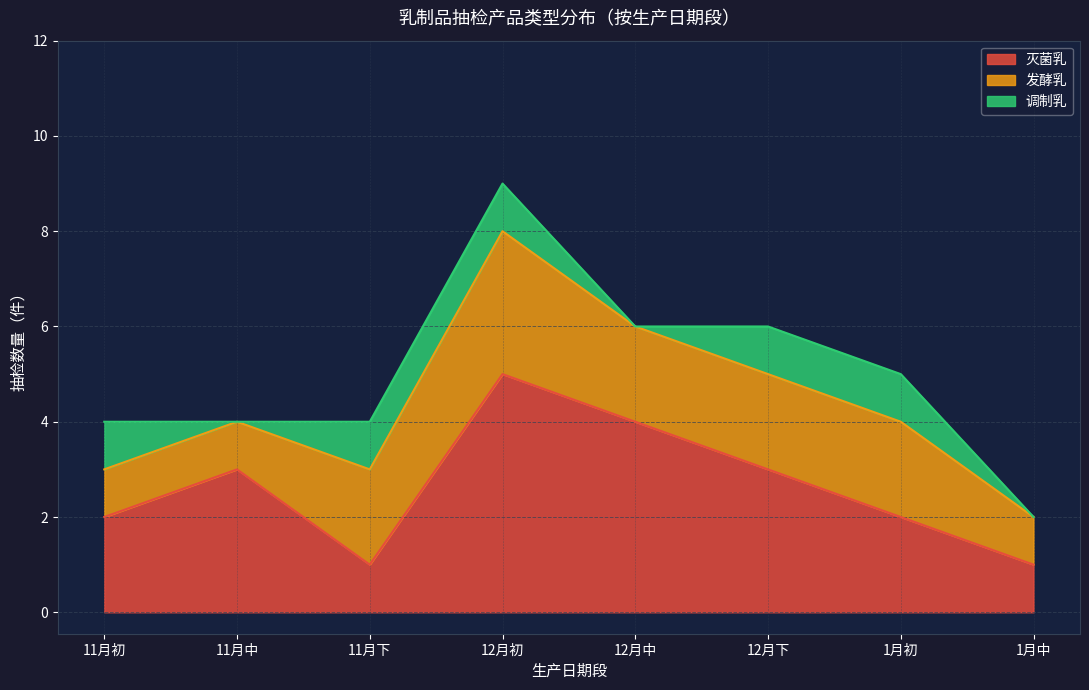

The value of 发酵乳 at 2022-11-18 is 1. True or false?

False